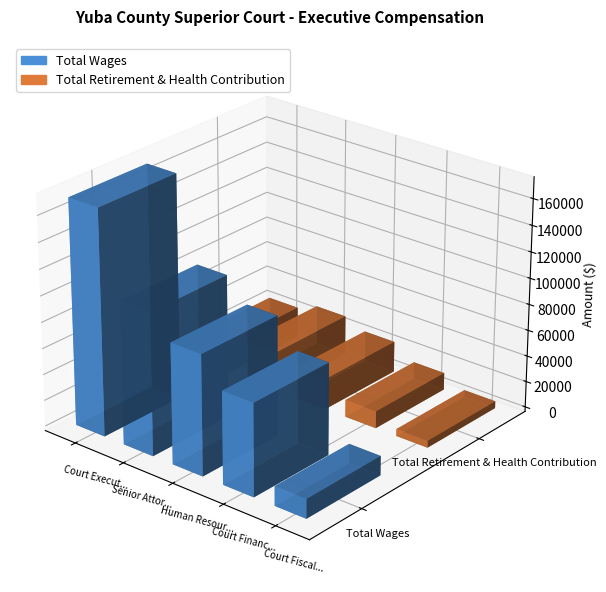

How many values in the Total Retirement & Health Contribution series are below 23682?

2